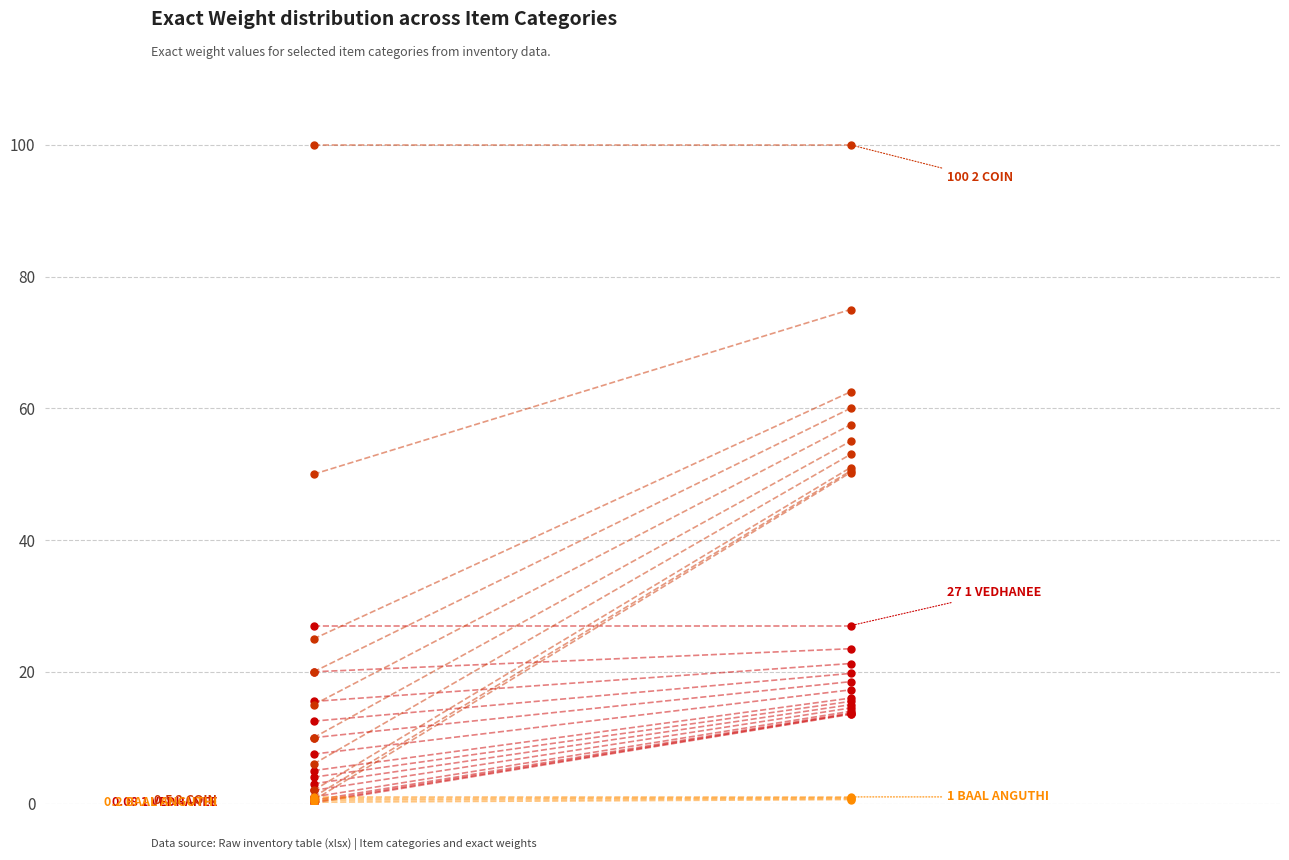

How many values in the 1 VEDHANEE series are below 13?

1